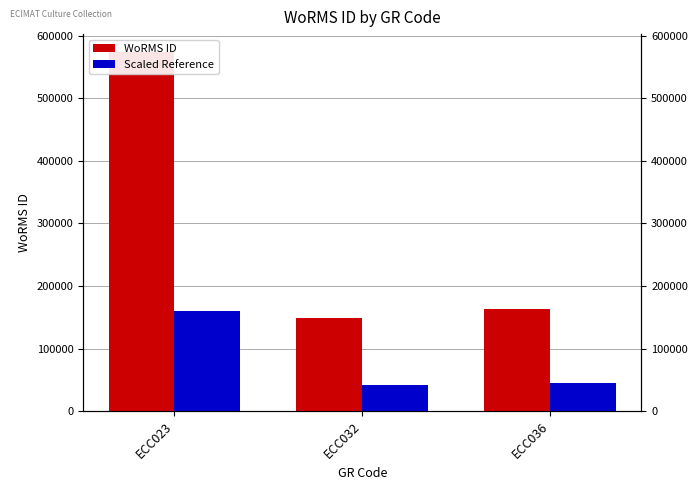

How many groups of bars are there?

3